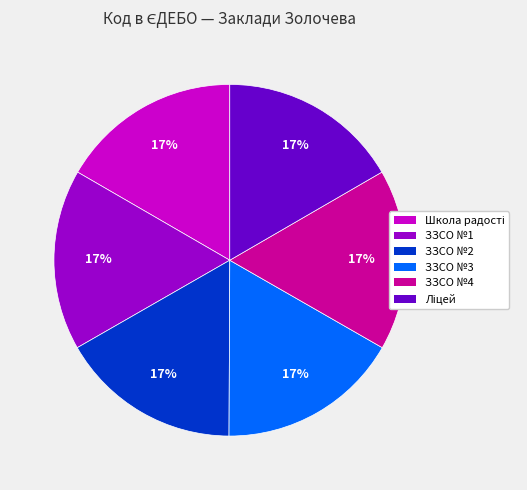

Does any single category account for the majority?

No